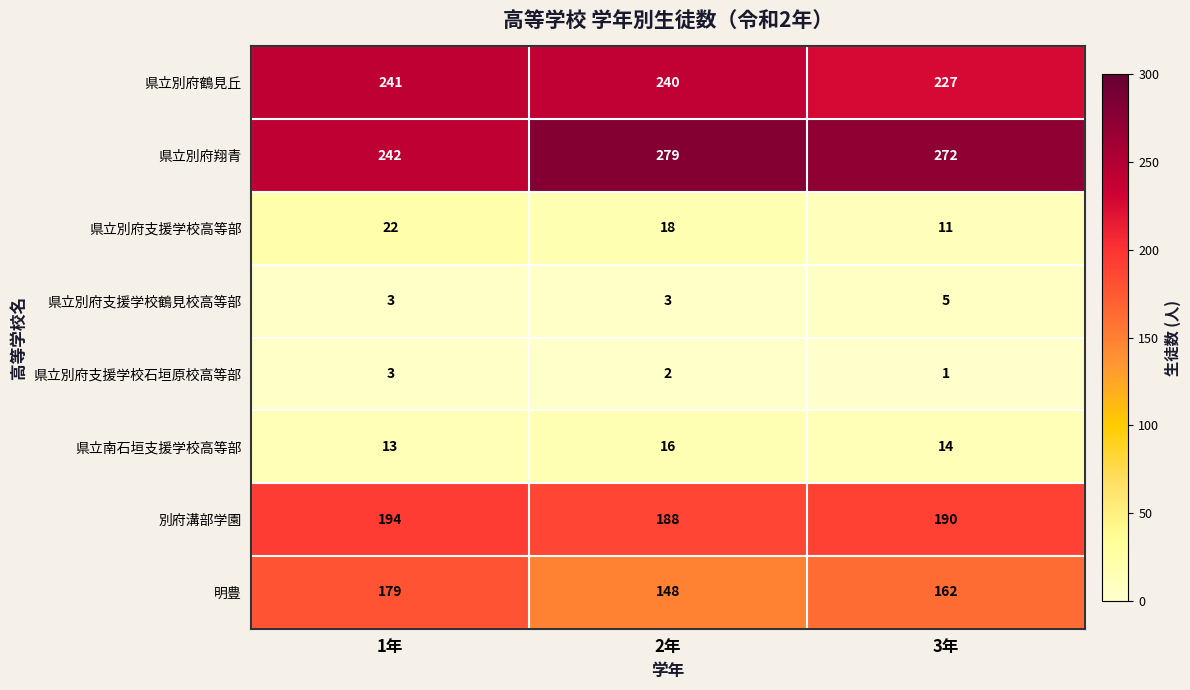

What is the average value of the 県立別府支援学校鶴見校高等部 series?

4